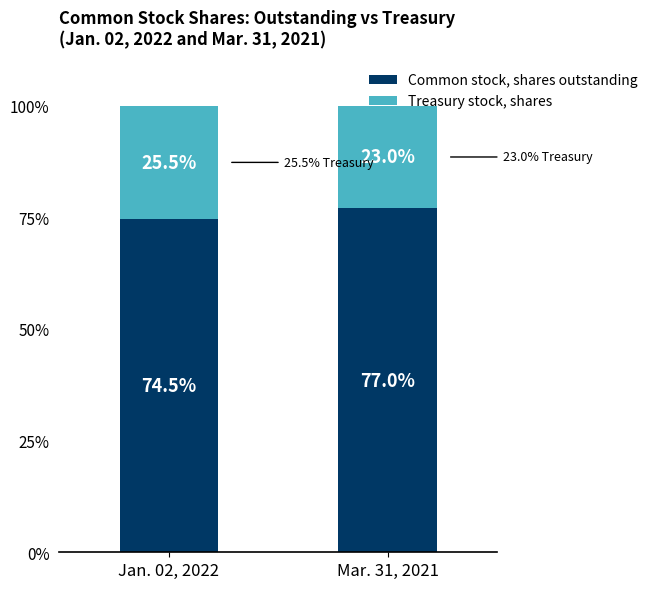

What is the sum of all Common stock, shares outstanding values?

151.5